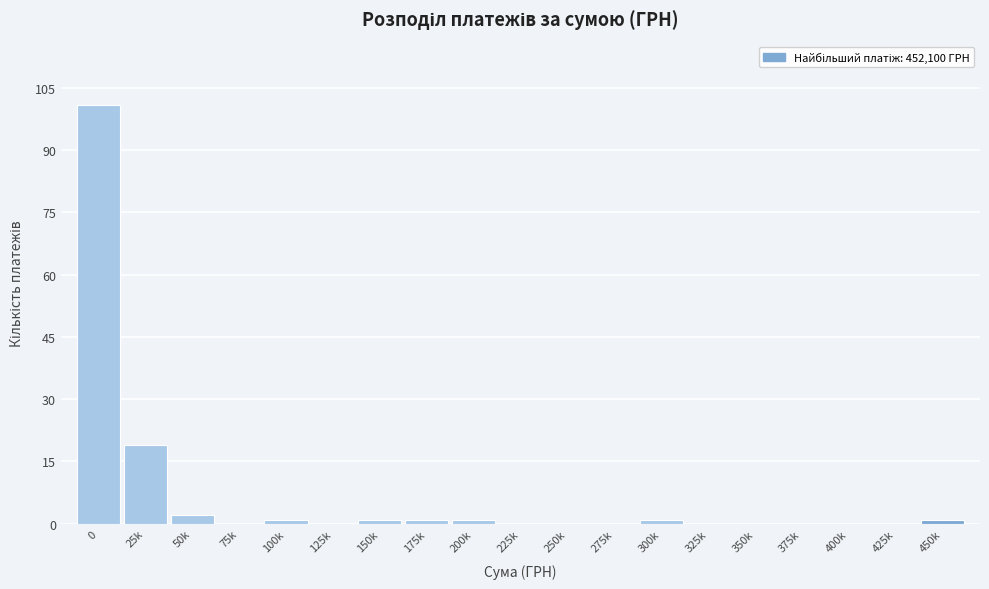

Reading left to right, list all the values displayed in this chart.

0=101	25k=19	50k=2	75k=0	100k=1	125k=0	150k=1	175k=1	200k=1	225k=0	250k=0	275k=0	300k=1	325k=0	350k=0	375k=0	400k=0	425k=0	450k=1